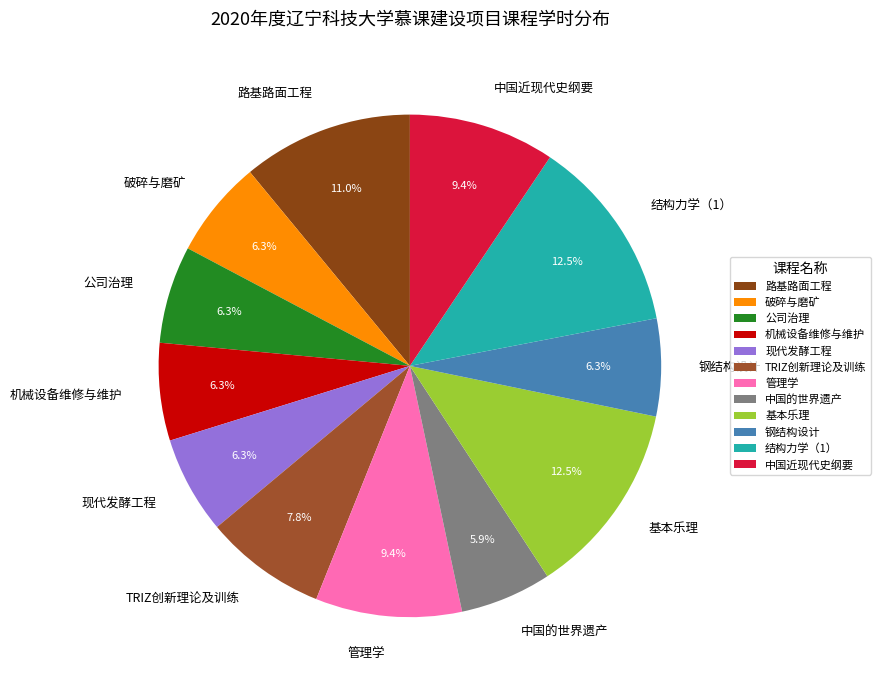

Combined, what portion of the pie is TRIZ创新理论及训练 and 钢结构设计?

14.1%